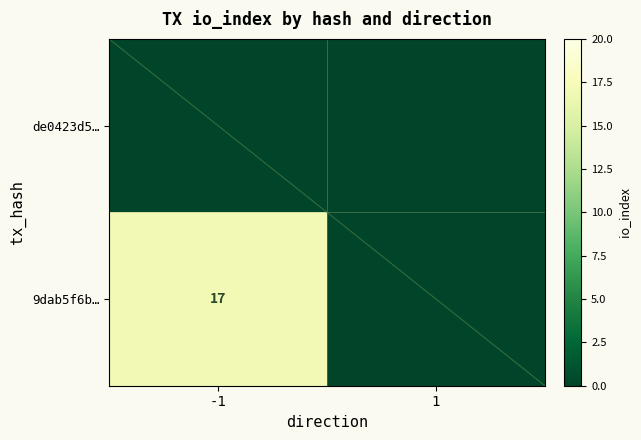

True or false: 9dab5f6b… has a value of 17 at -1.

True